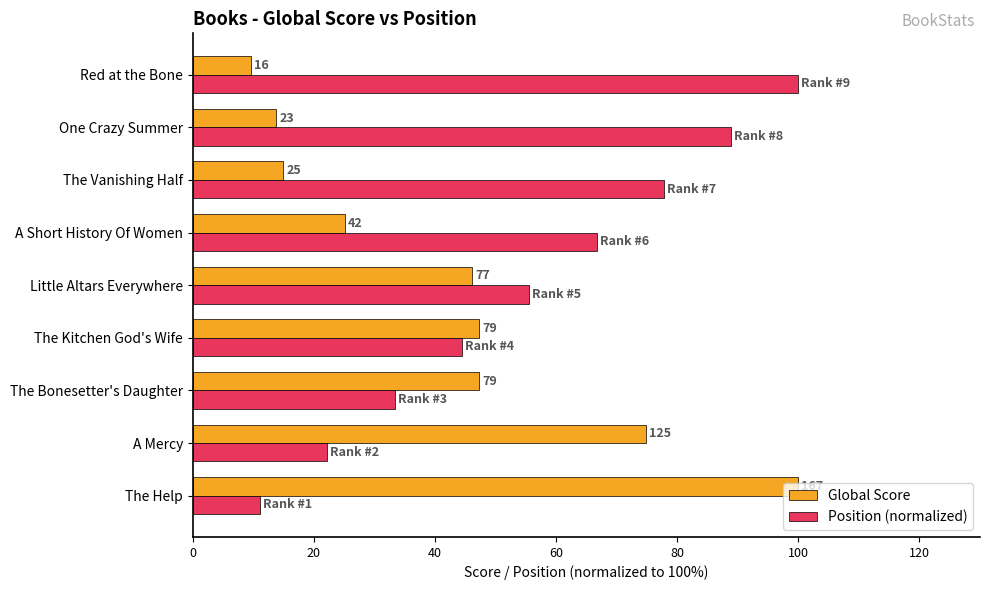

What are all the series names shown in the legend?

Global Score, Position (normalized)